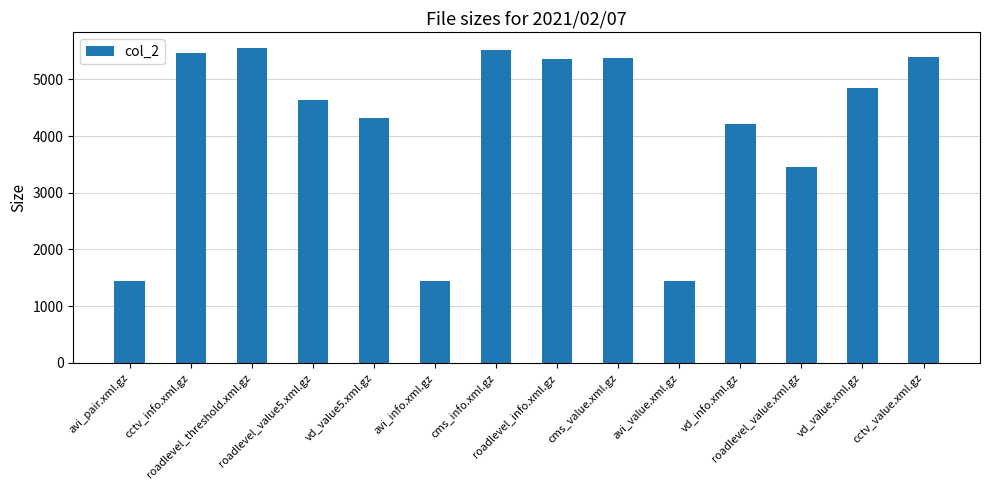

How many values are below 4842?

7